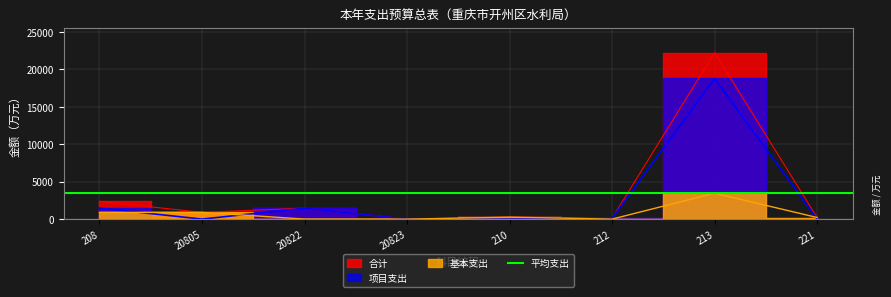

True or false: 合计 and 项目支出 intersect in this chart.

False